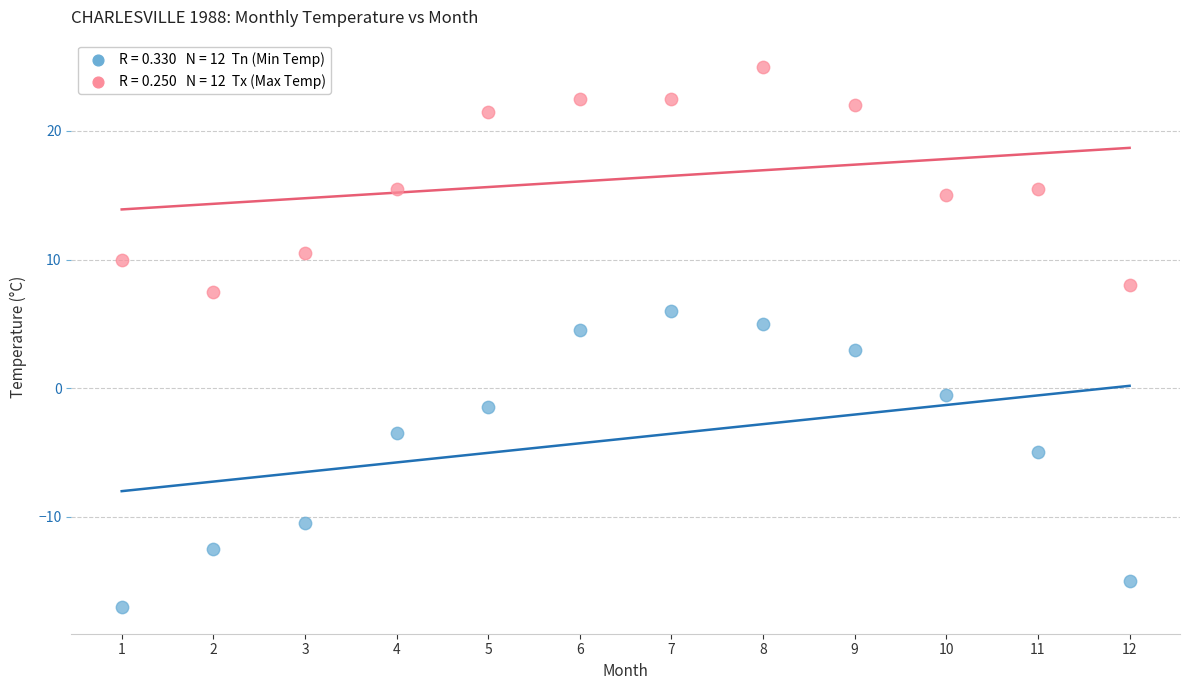

Across all data points, what is the range of Y values (max minus min)?

42.0